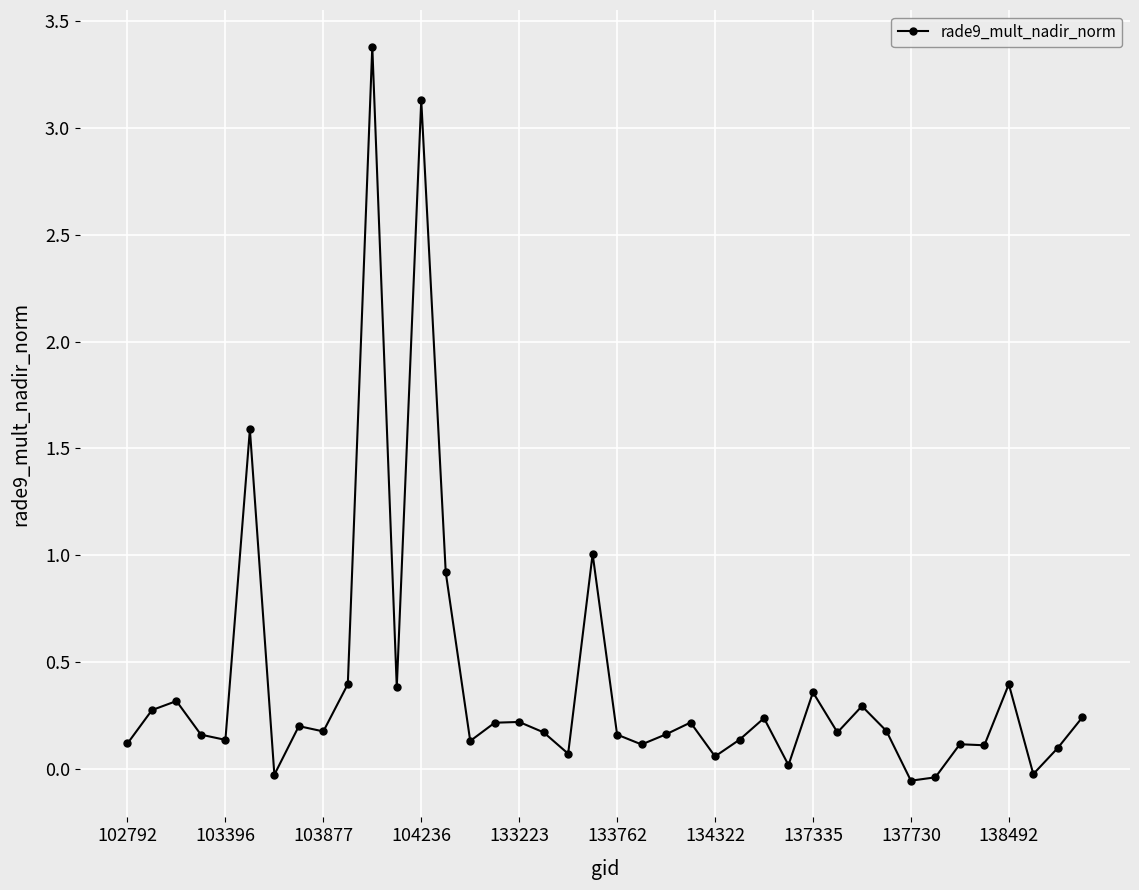

What is the maximum value shown in the chart?

3.4